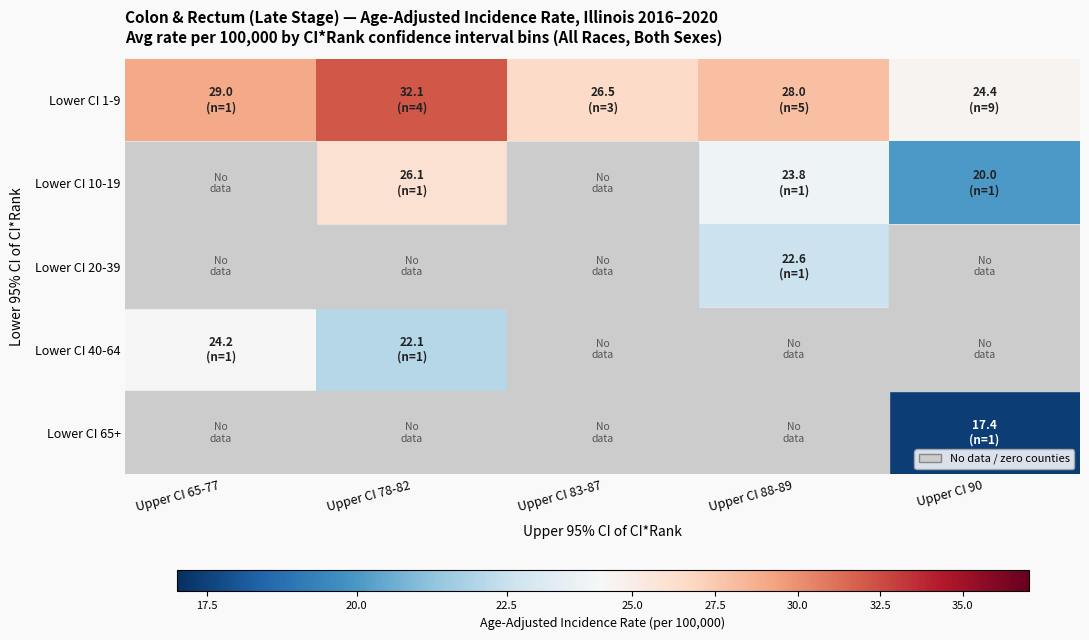

How many positive values does the Lower CI 40-64 series have?

2